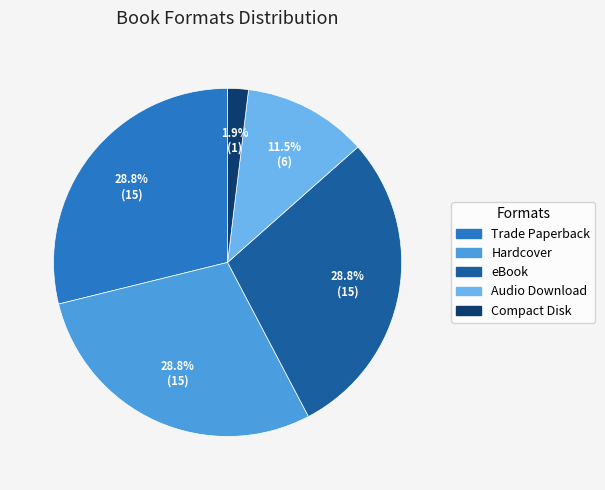

How many slices are in this pie chart?

5